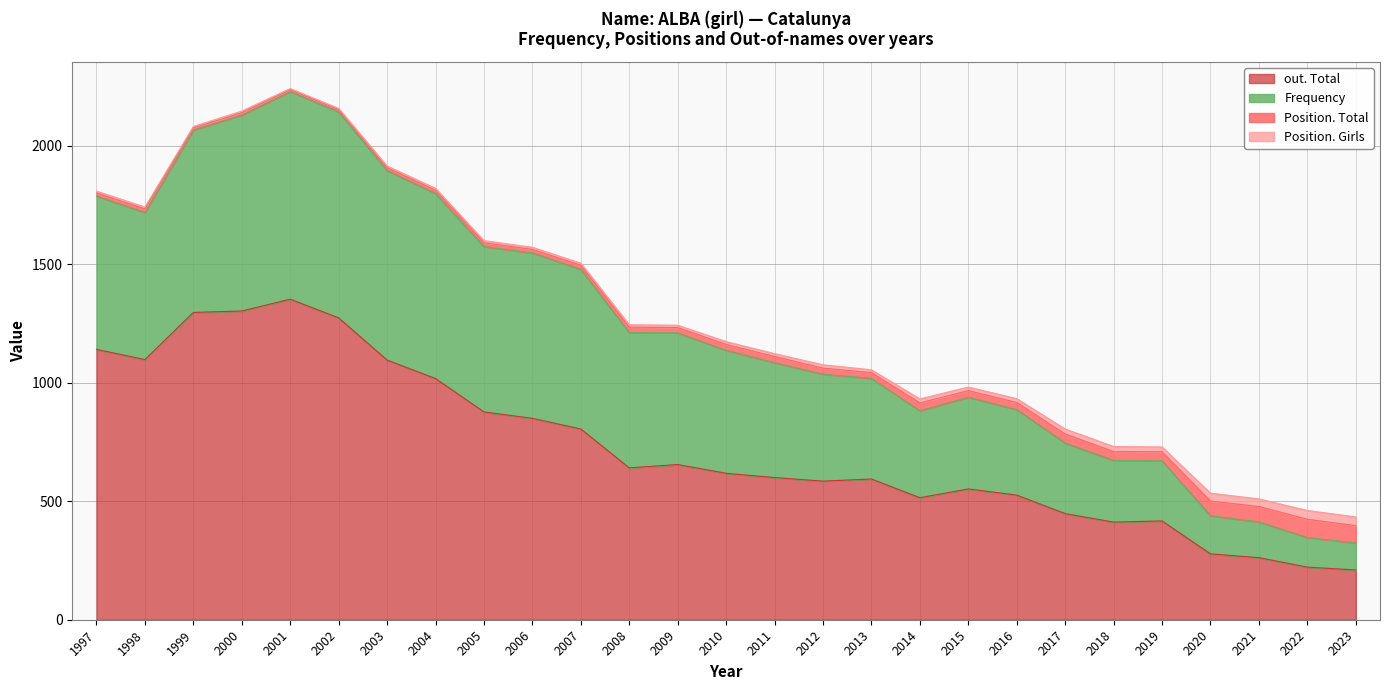

How many interior local peaks does the Frequency series have?

2